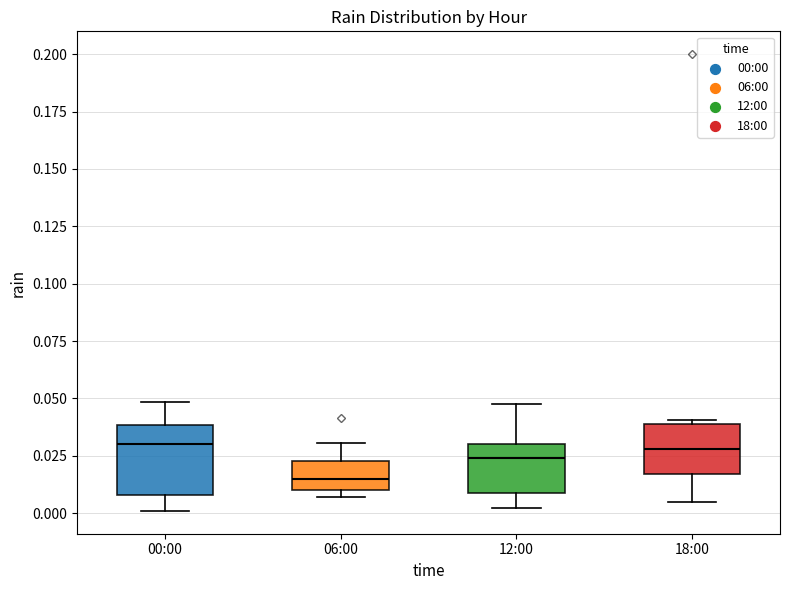

Comparing the boxes themselves (not the whiskers), which one is the tallest?

00:00